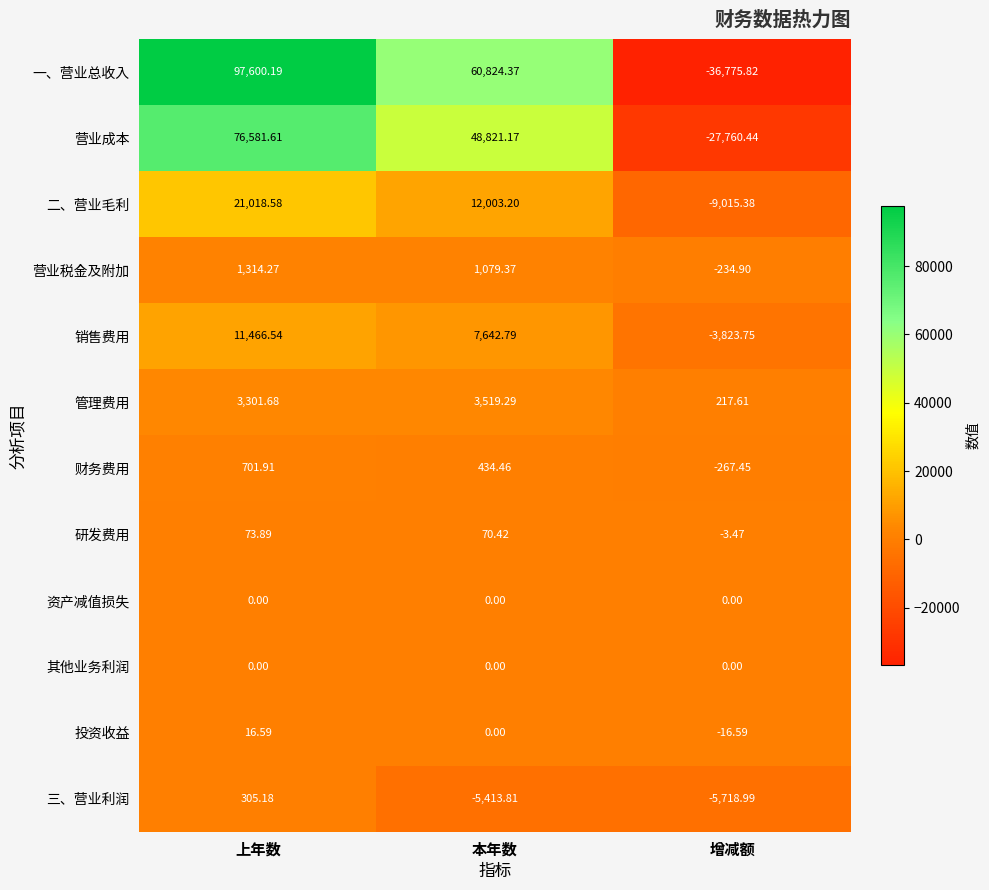

How many data points in 营业成本 are less than 48821?

1